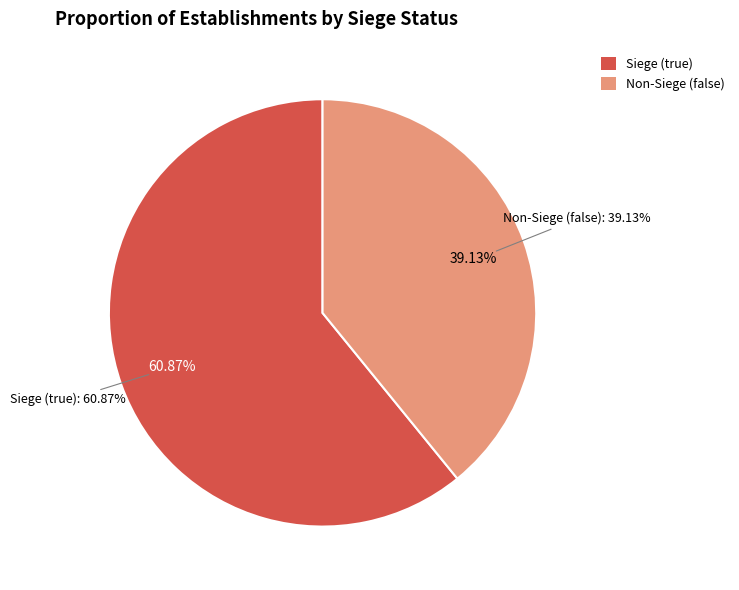

The false slice represents 46% of the pie. True or false?

False